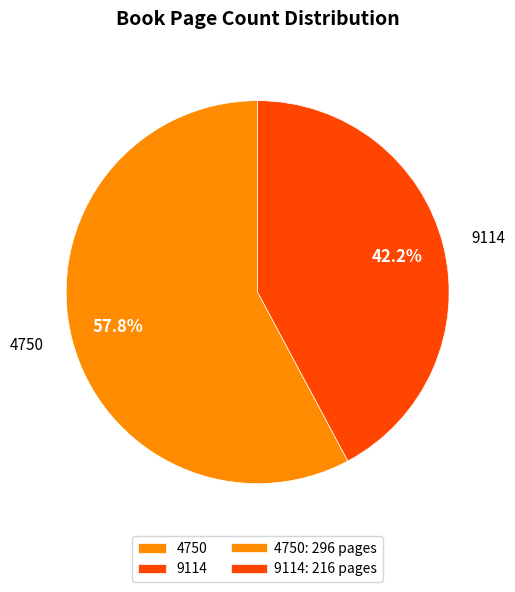

Which category has the biggest portion of the pie?

4750